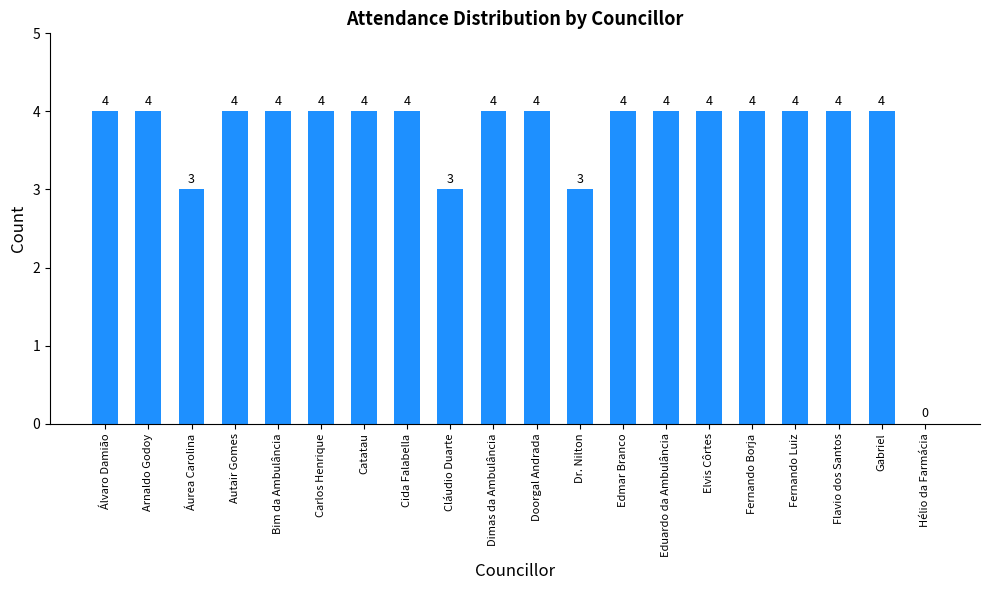

What is the sum of the values at Dimas da Ambulância and Doorgal Andrada?

8